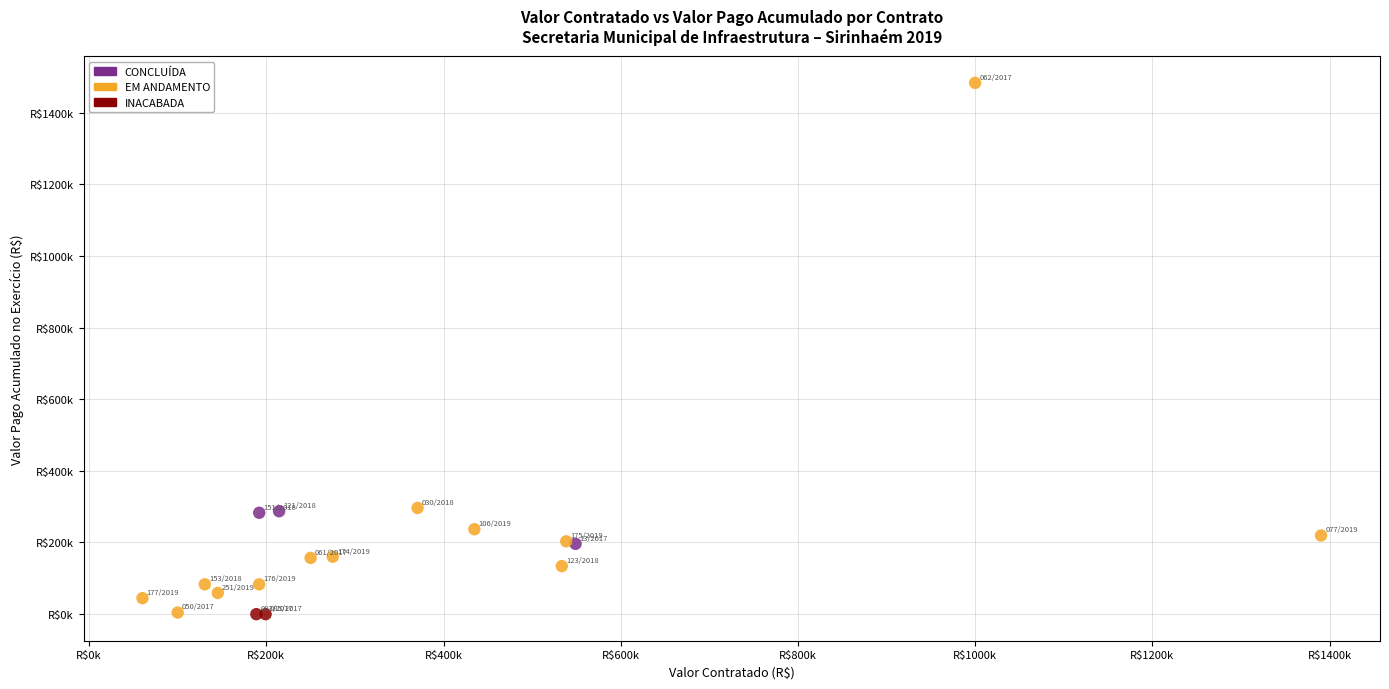

What are all the series names shown in the legend?

CONCLUÍDA, EM ANDAMENTO, INACABADA